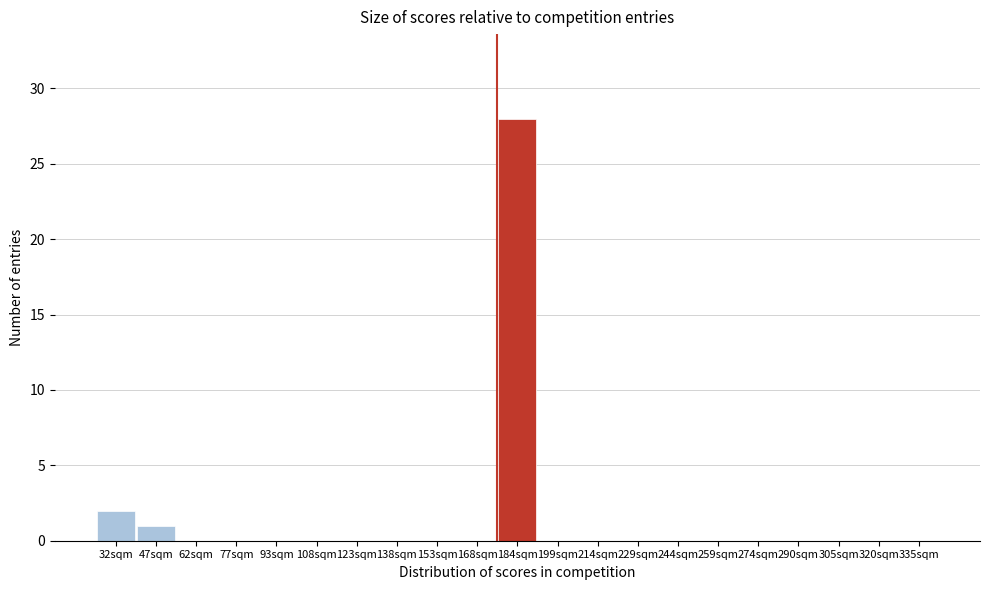

Reading left to right, list all the values displayed in this chart.

32sqm=2	47sqm=1	62sqm=0	77sqm=0	93sqm=0	108sqm=0	123sqm=0	138sqm=0	153sqm=0	168sqm=0	184sqm=28	199sqm=0	214sqm=0	229sqm=0	244sqm=0	259sqm=0	274sqm=0	290sqm=0	305sqm=0	320sqm=0	335sqm=0